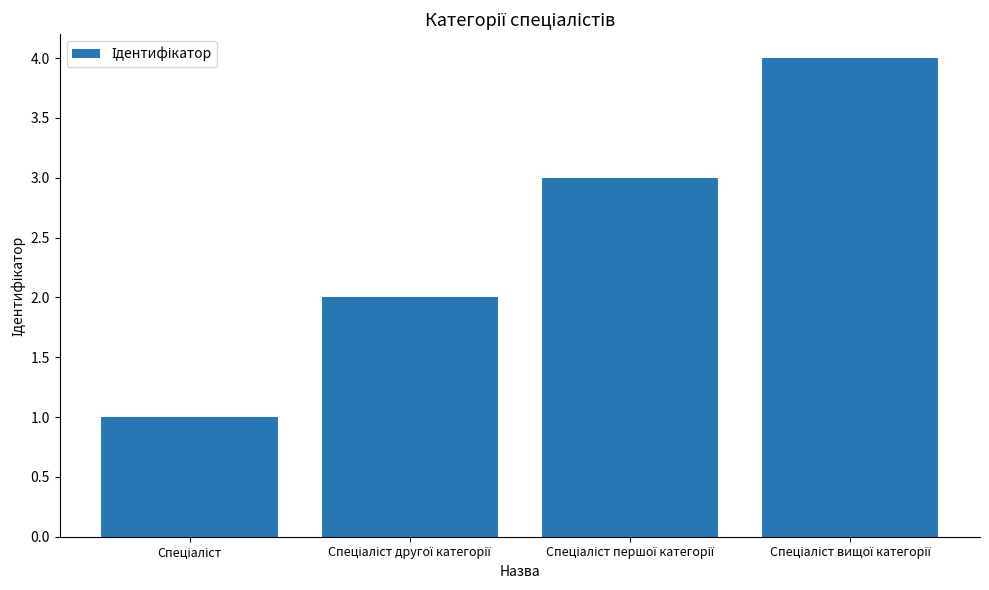

What is the difference between the maximum and second lowest values?

2